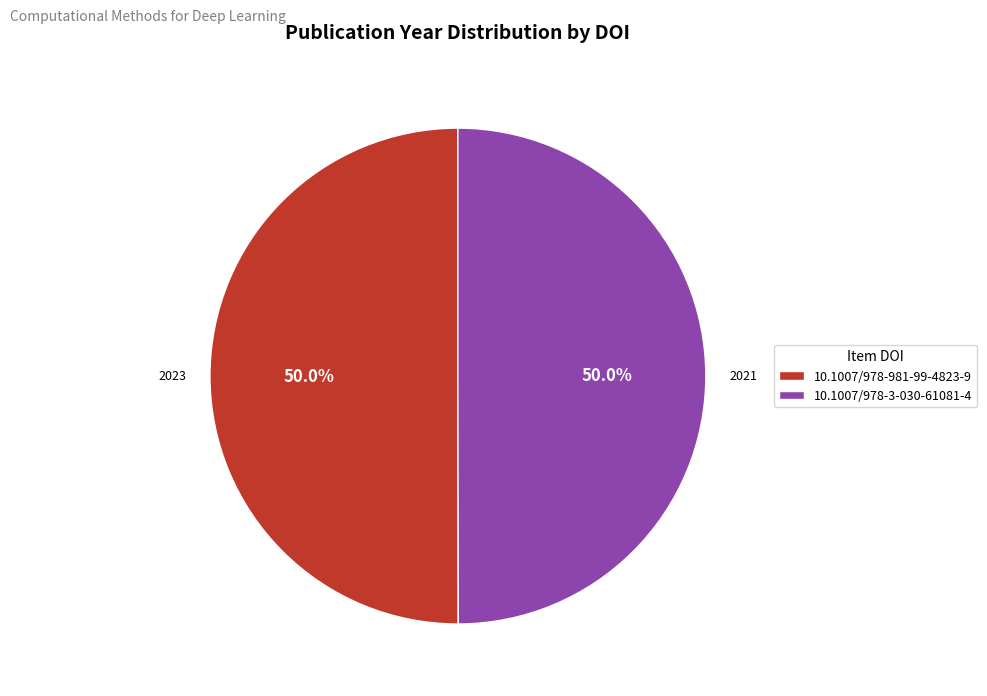

Count the number of slices in the pie.

2